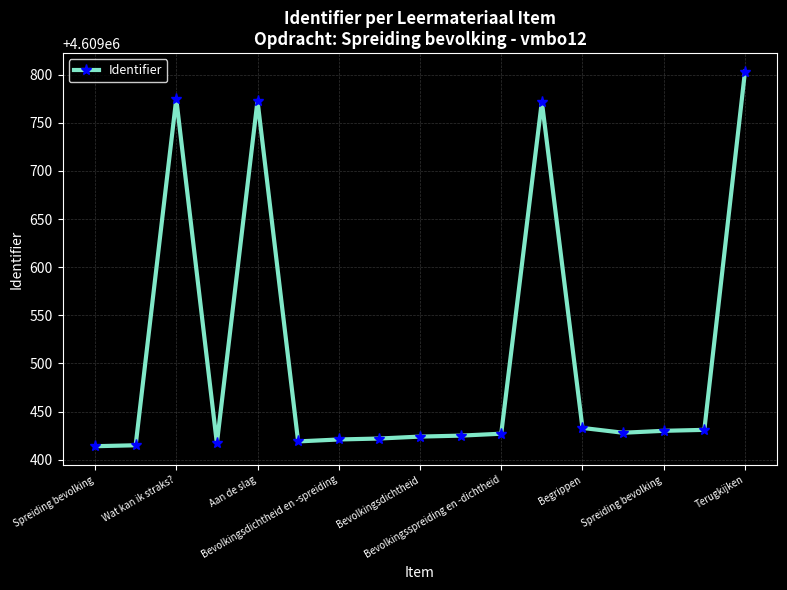

What is the difference between the maximum and minimum values?

389